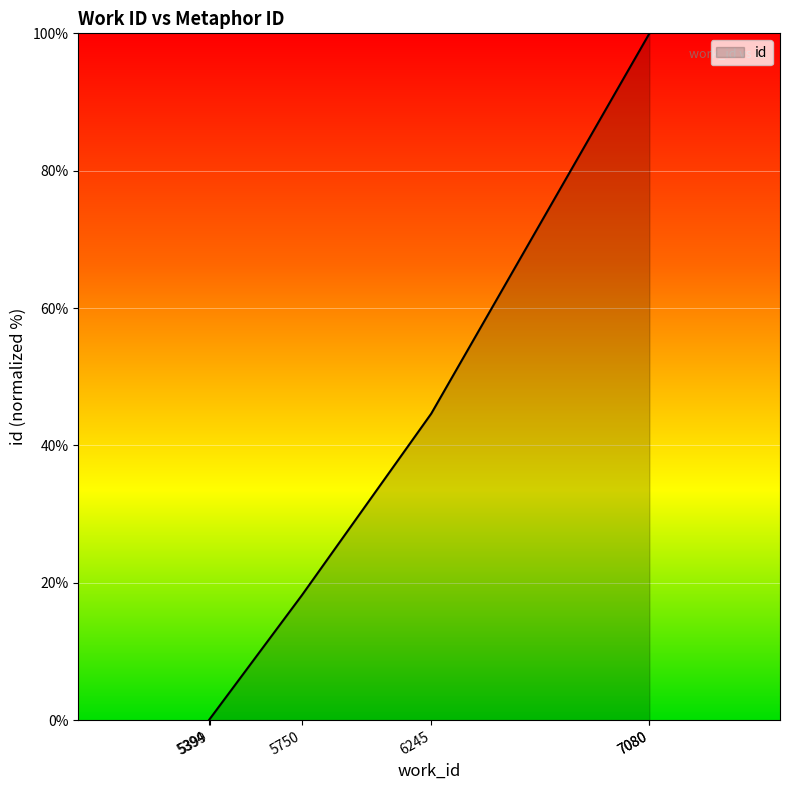

List the labels in order of value, largest first.

7080, 7080, 6245, 5750, 5399, 5394